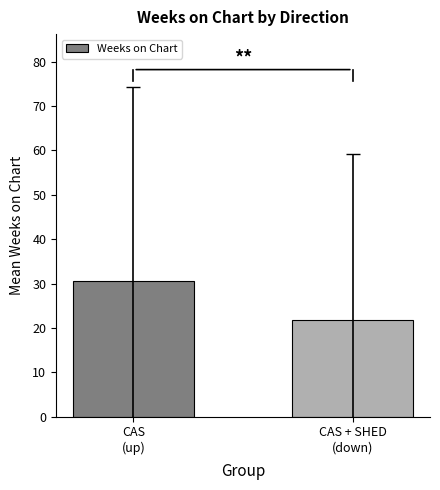

The chart shows a value of 30.6 at CAS
(up). True or false?

True